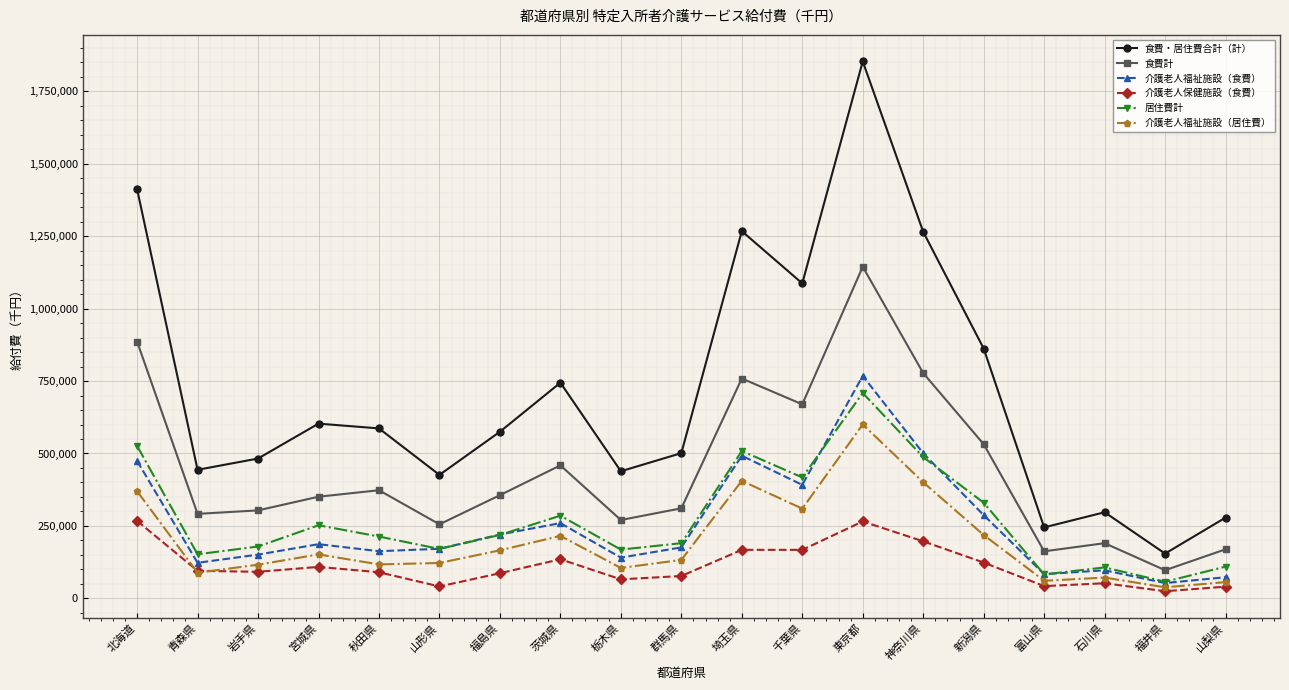

What is the value of the 介護老人福祉施設（食費） point at the 8th from the left?

259665.5